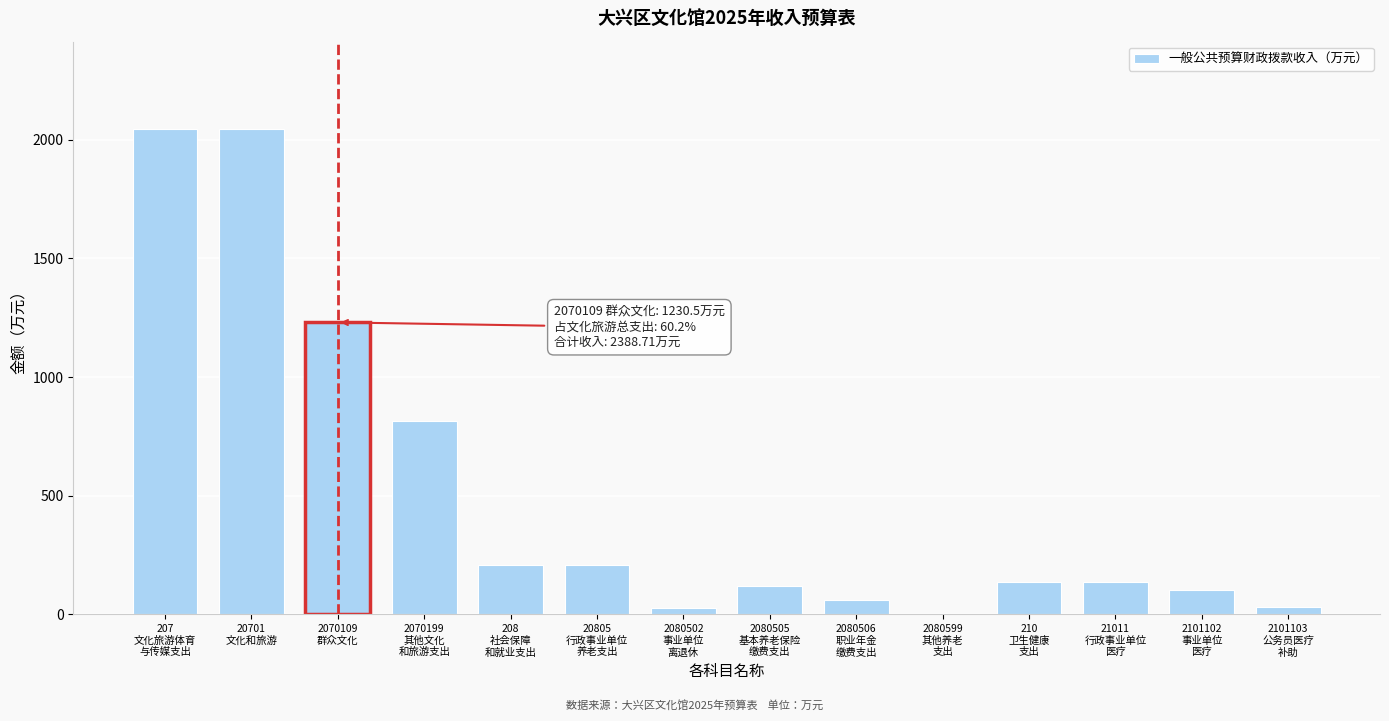

What is the greatest value displayed?

2045.6